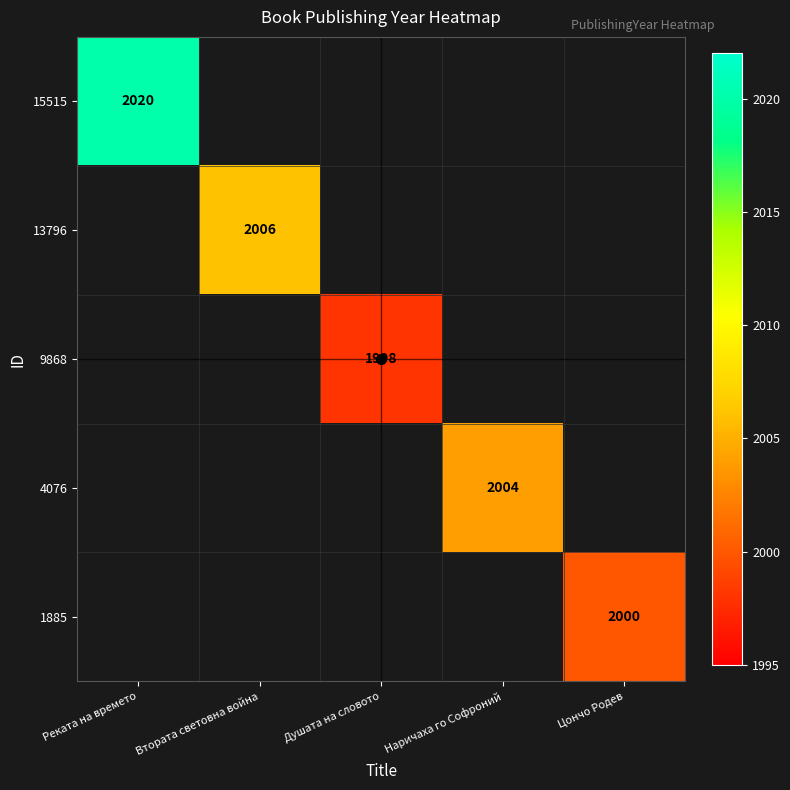

How many series are shown in this chart?

5